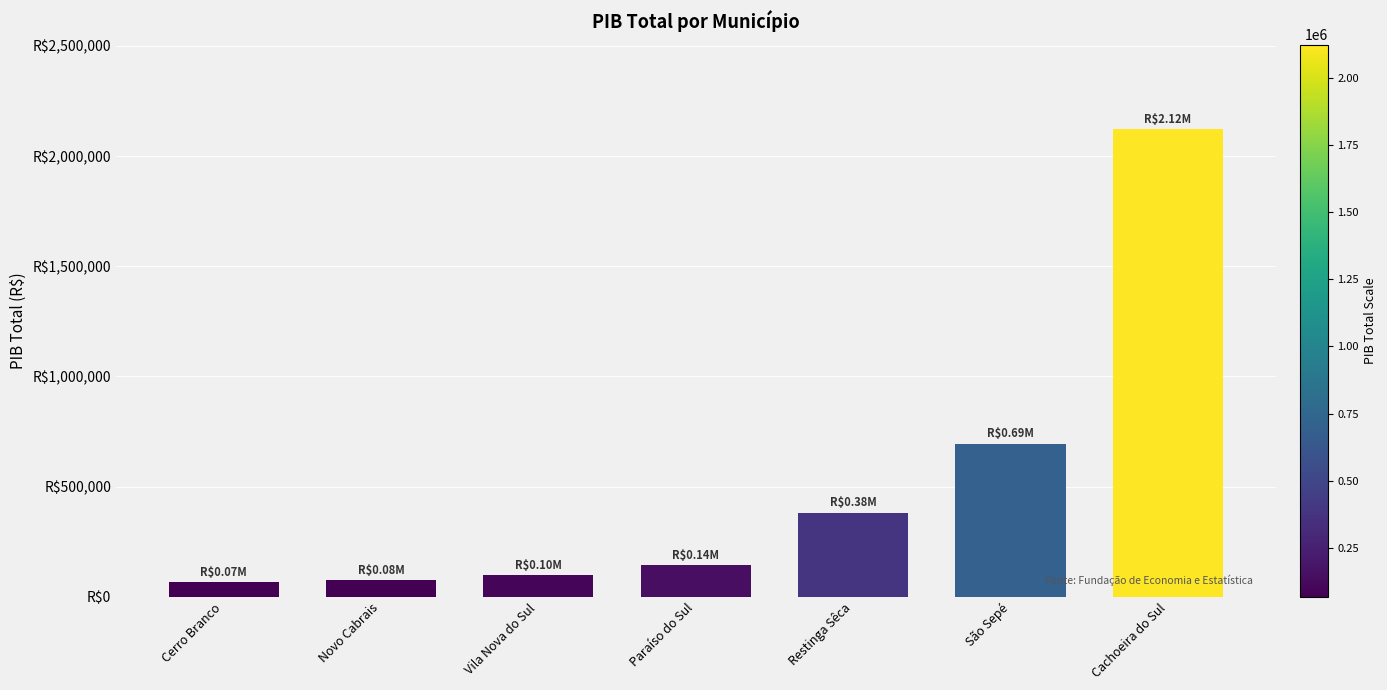

Reading left to right, extract all data points from this chart.

67587.5	75458.2	96831.5	142330.1	381607.2	694727.9	2123530.9